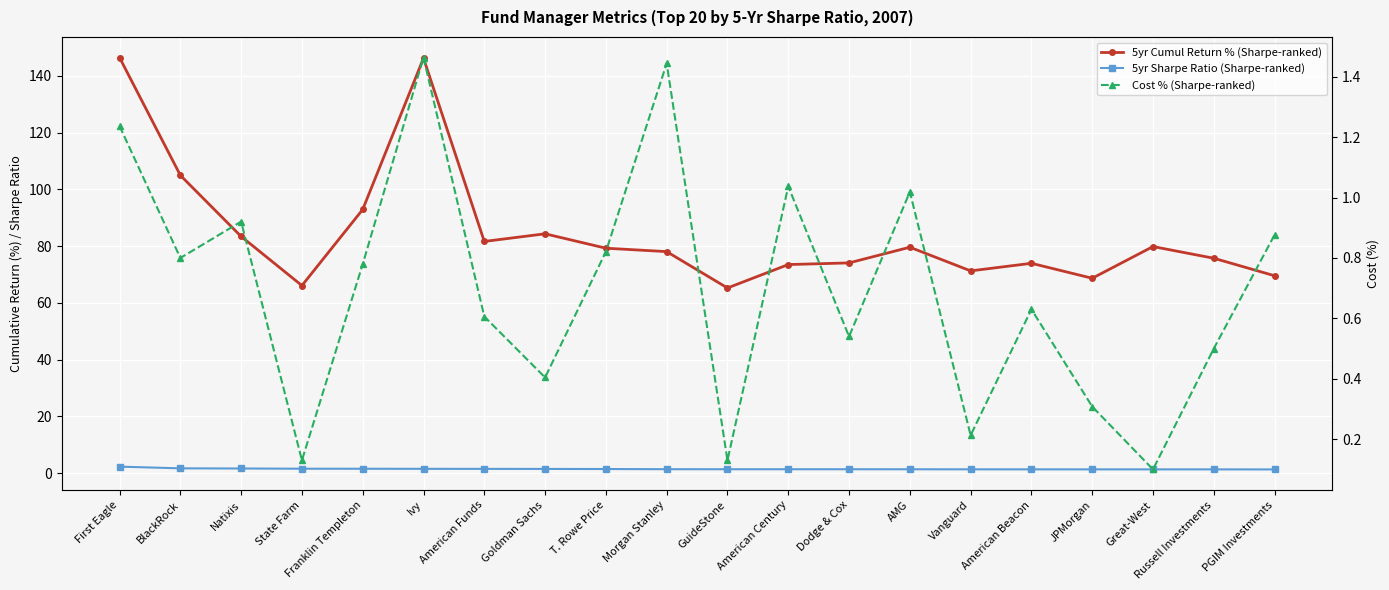

How many values in the 5yr Cumul Return % (Sharpe-ranked) series exceed 79?

10